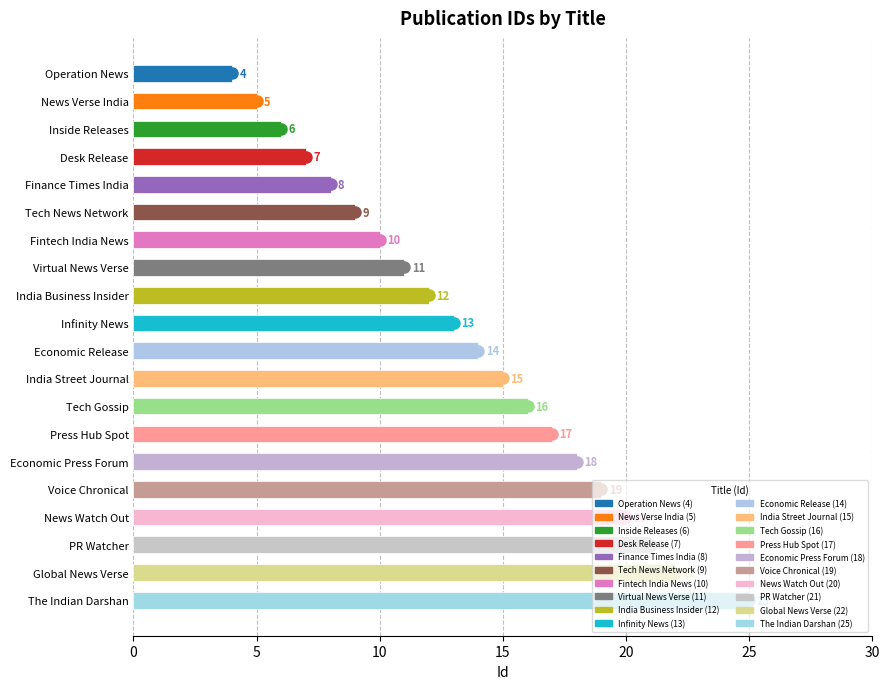

What is the difference between the values at Economic Release and Fintech India News?

4